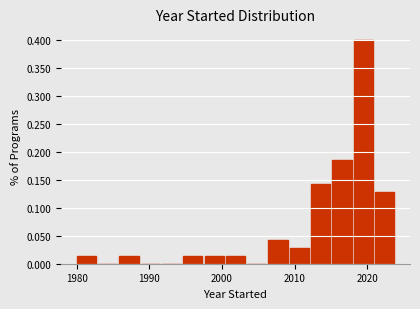

Around what value on the x-axis is the tallest bar? Give the approximate position of its centre, as read against the axis.

2019